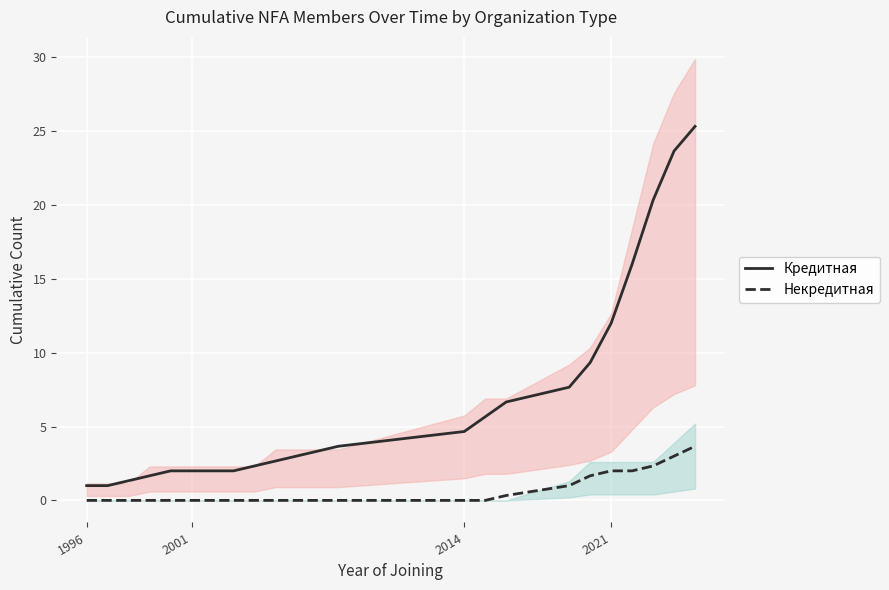

True or false: Кредитная has a value of 7.2 at 2014.

False